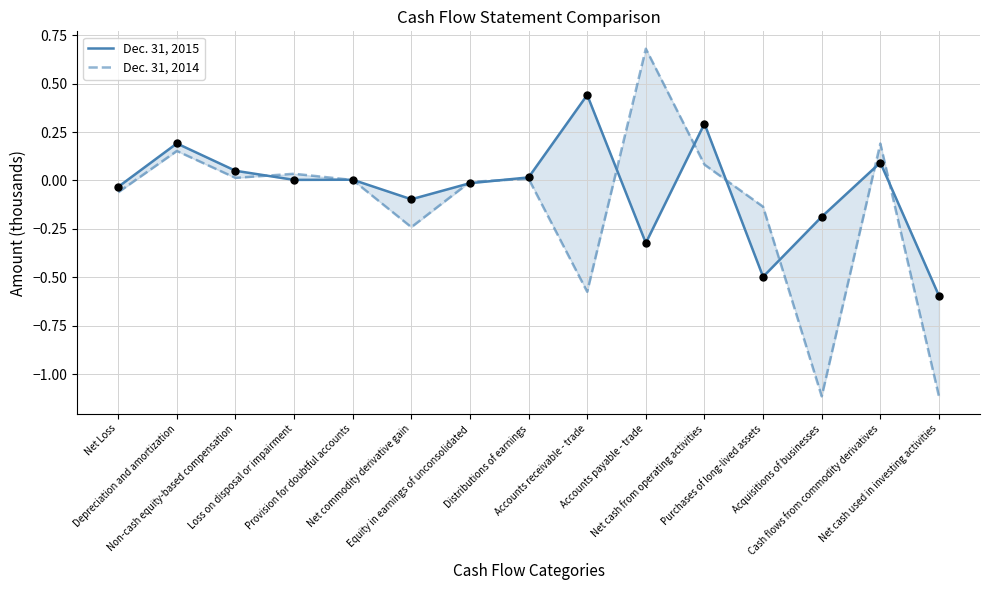

What are all the series names shown in the legend?

Dec. 31, 2015, Dec. 31, 2014